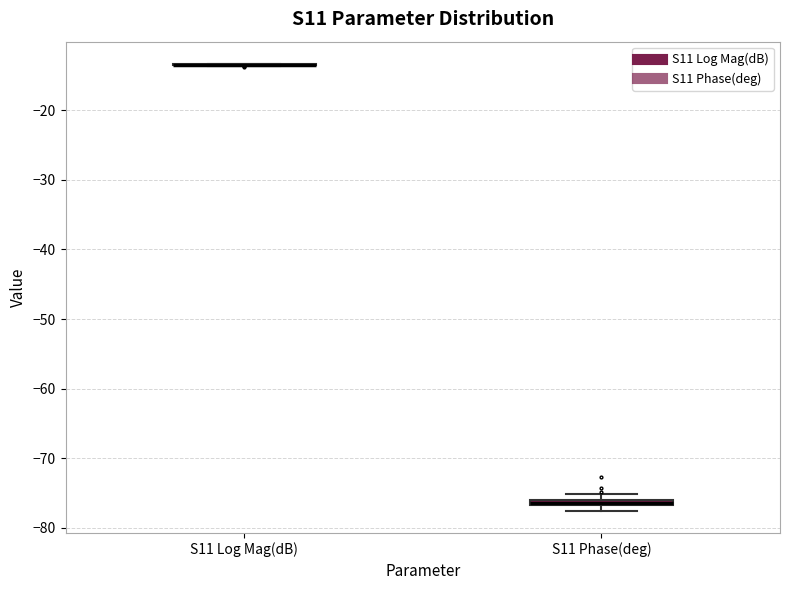

Where is the lower edge of the box for S11 Phase(deg) on the y-axis? The values are not printed on the chart, so give them approximately, as read against the axis.

-77